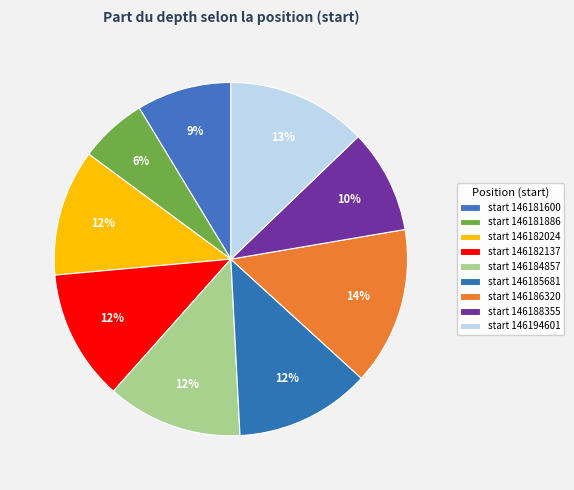

Count the number of slices in the pie.

9